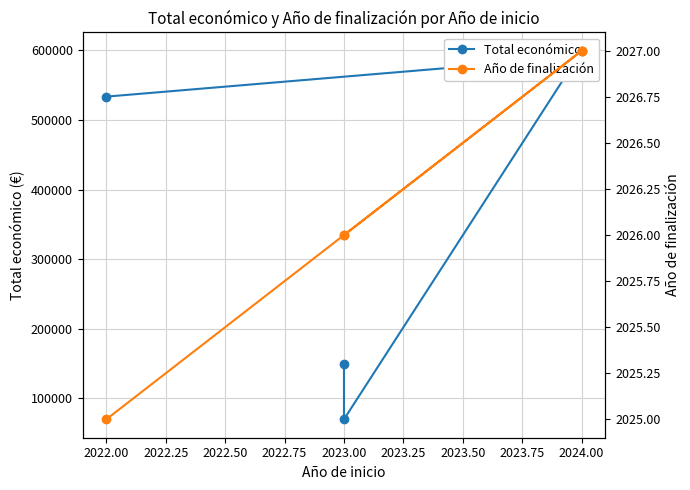

True or false: Total económico and Año de finalización intersect in this chart.

False